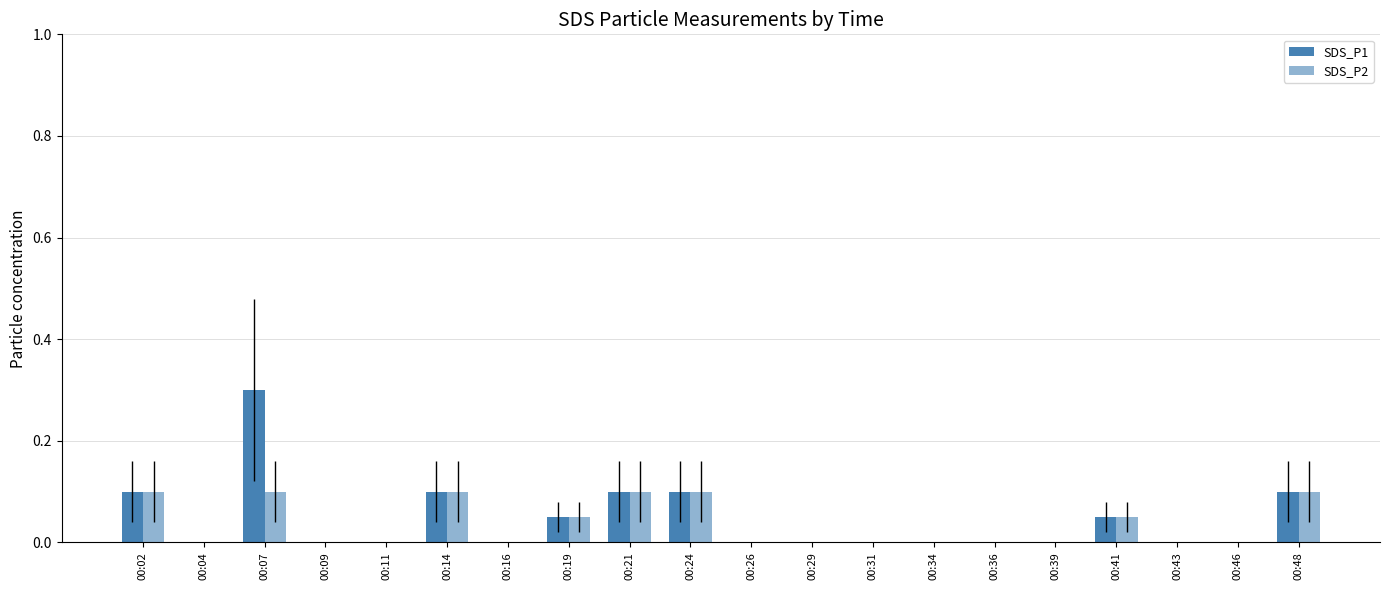

What is the maximum value shown in the chart?

0.3